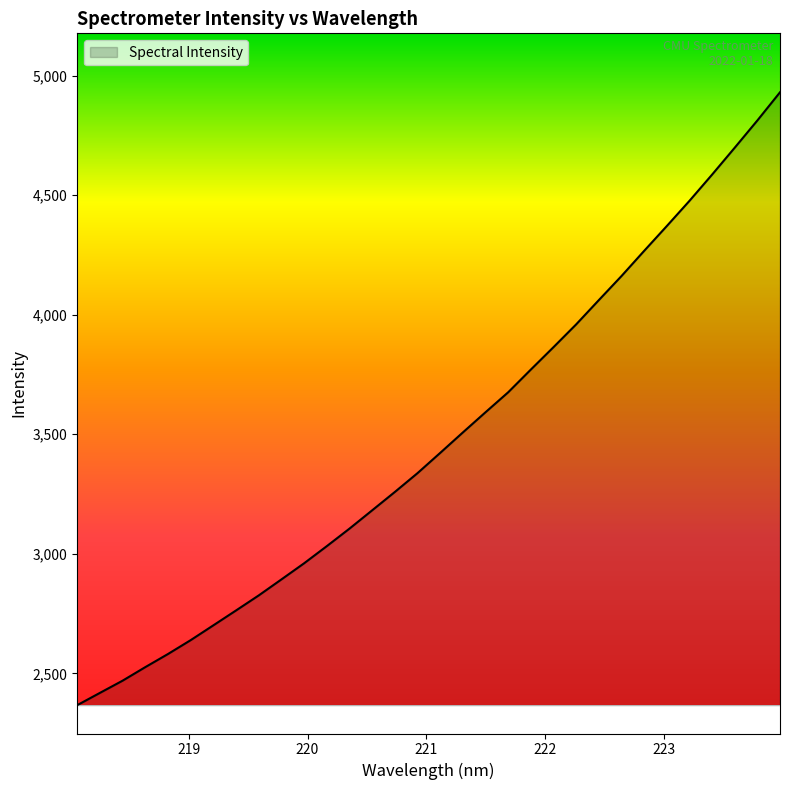

What is the maximum value shown in the chart?

4929.8